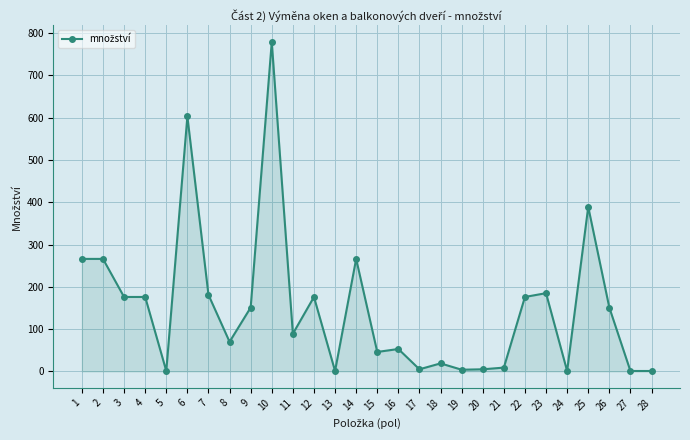

Does the chart display data point markers on the line(s)?

Yes